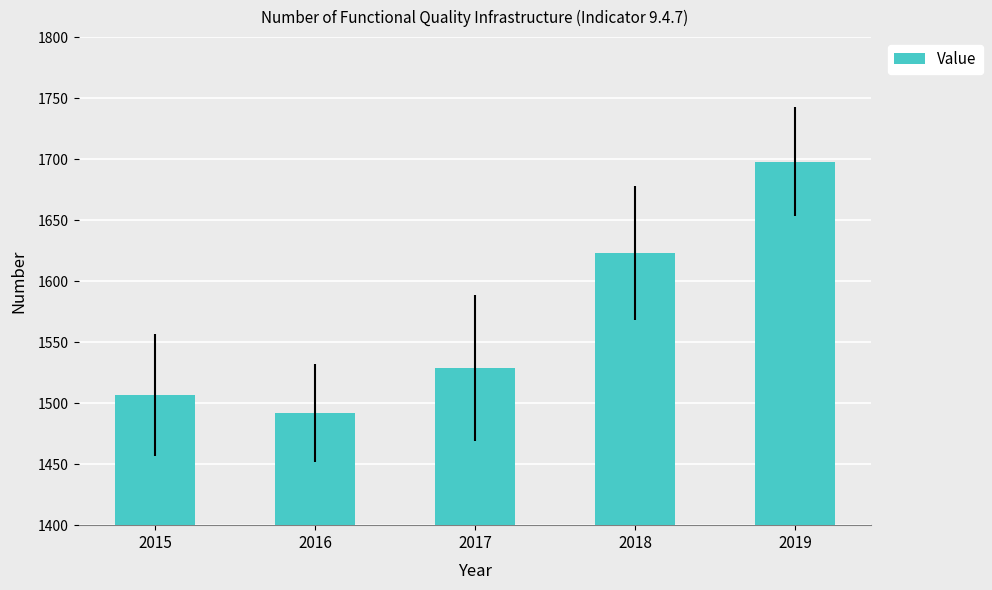

The value at 2016 is 2683. True or false?

False